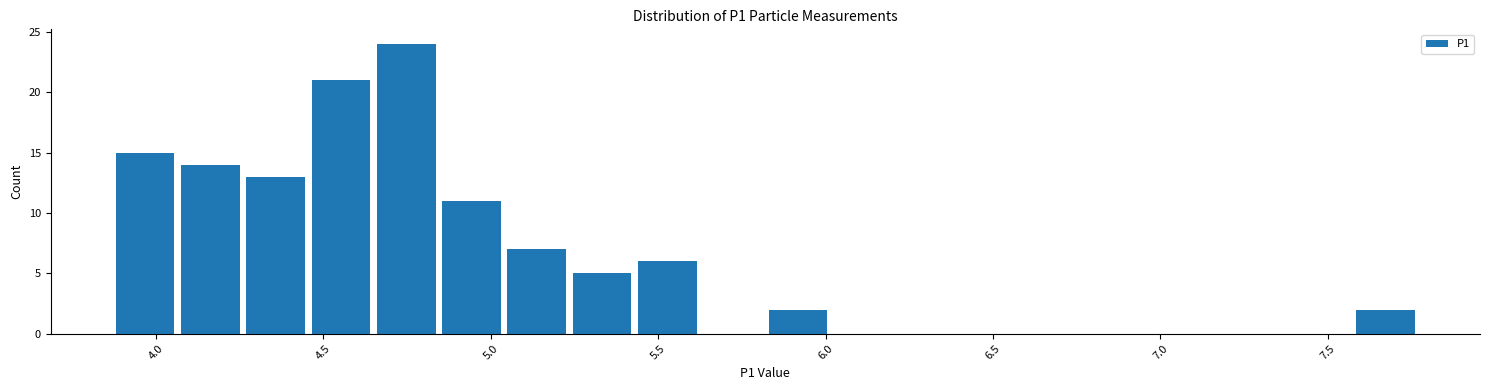

Read against the x-axis, roughly where is the centre of the tallest bar?

4.75